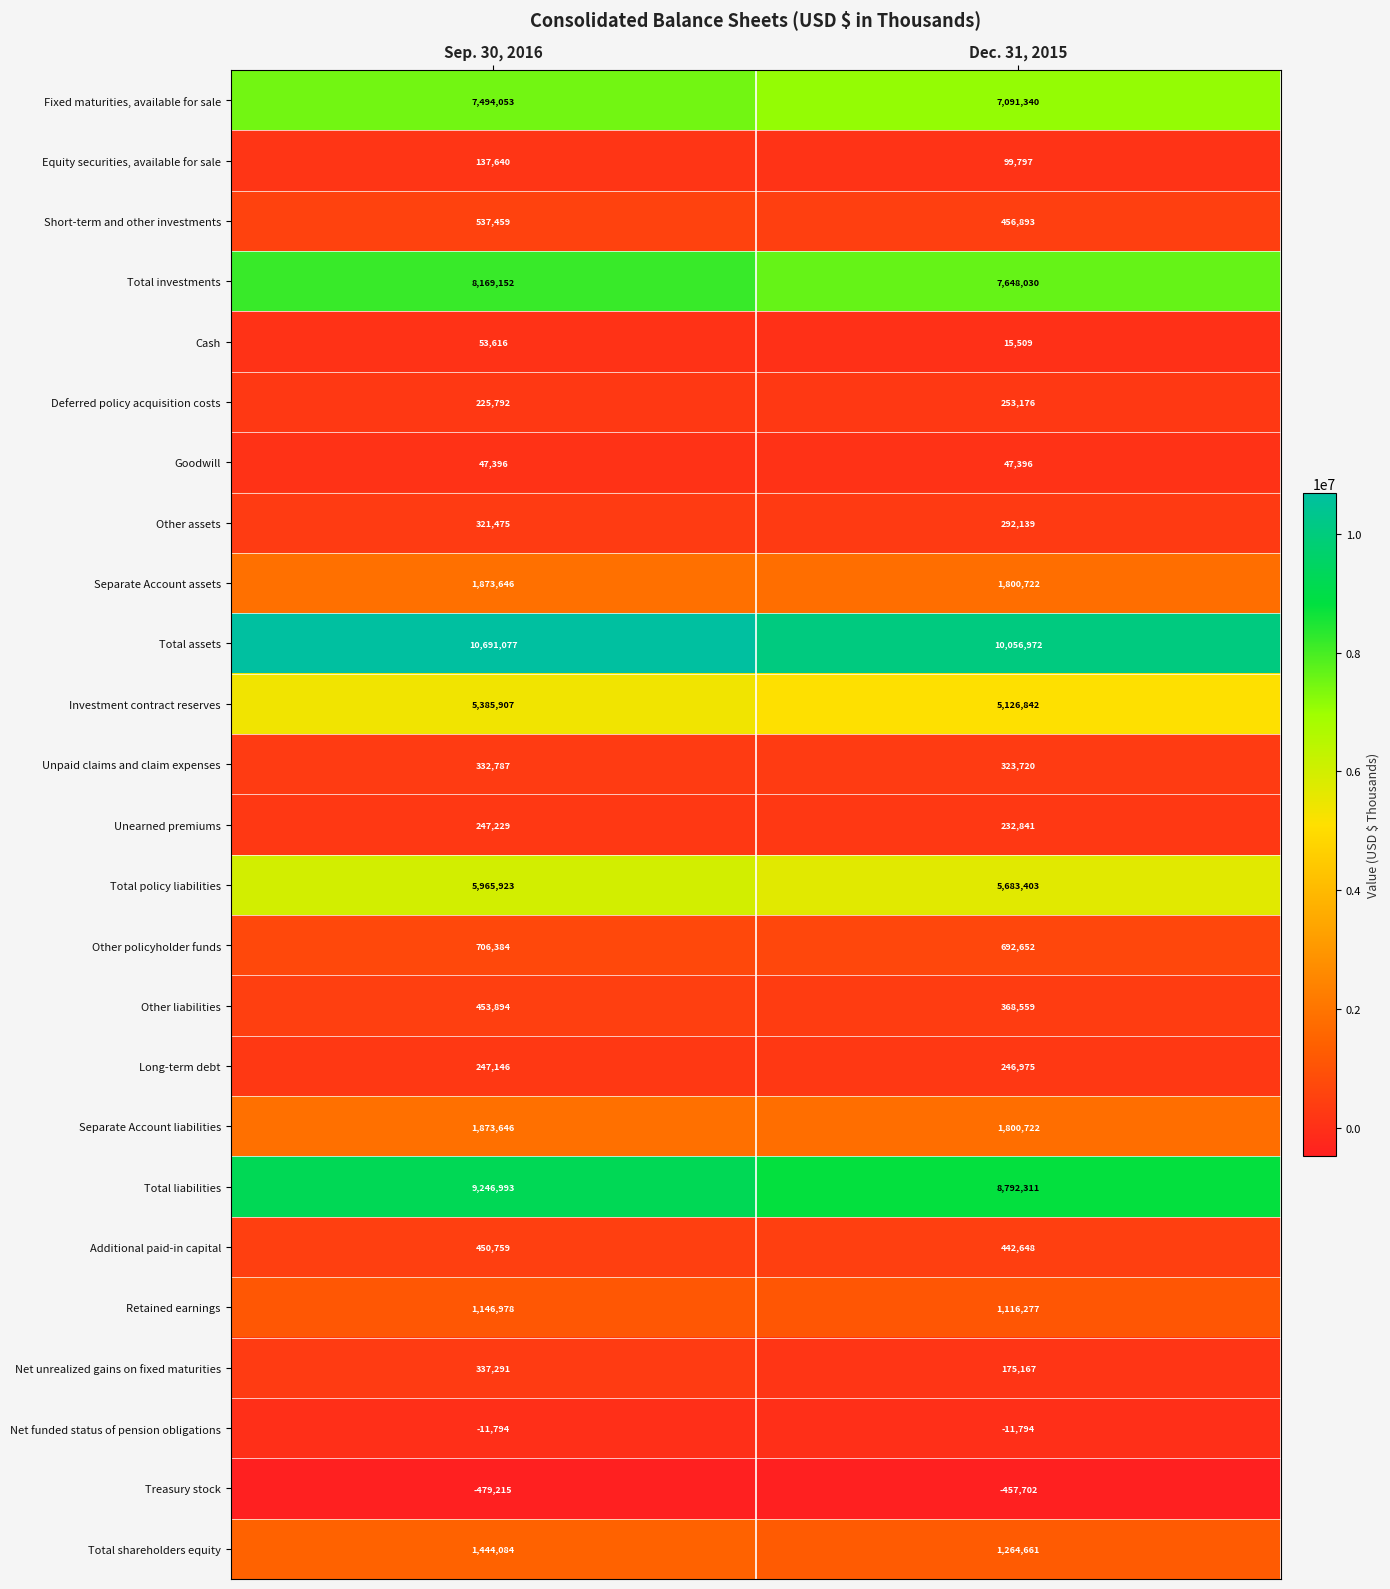

What is the total value across all series at Dec. 31, 2015?

53559256